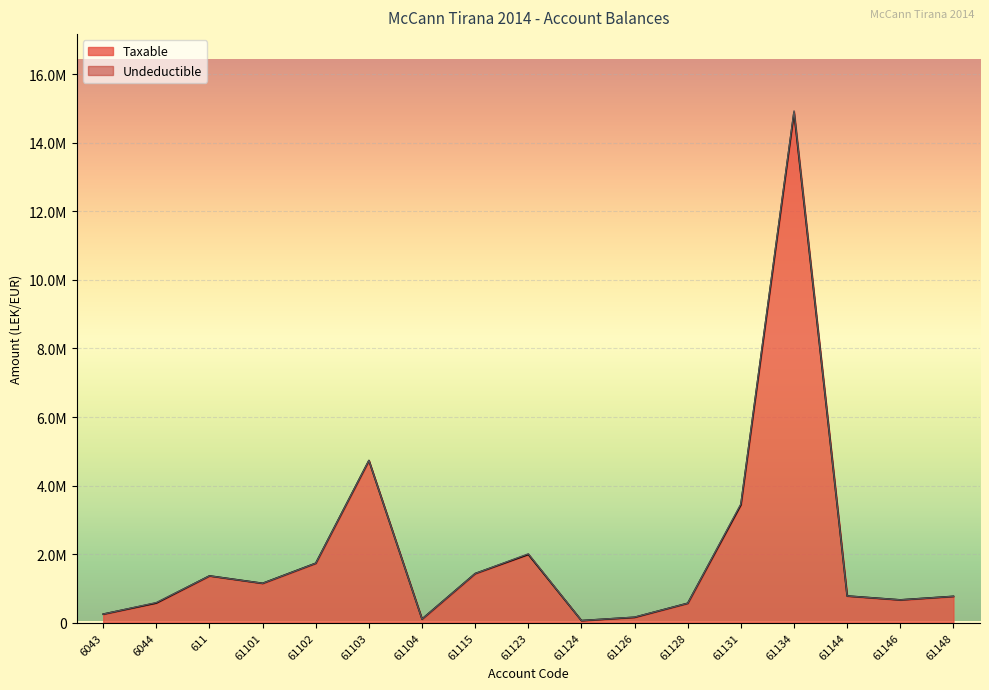

What is the greatest value displayed?

14887859.8